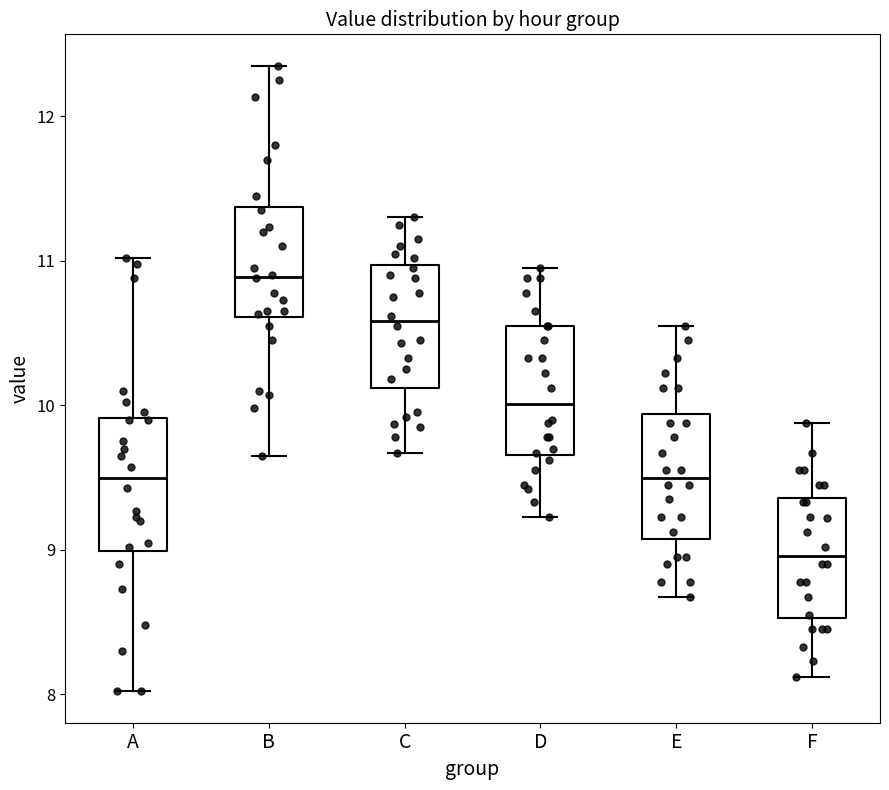

Reading left to right, transcribe this box plot: for each box, give where its median line is, the range the box spans, and where its two whiskers end, as read against the y-axis. The values are not printed on the chart, so give them approximately, as read against the axis.

A: median 9.5, box 9.0 to 9.9, whiskers 8.0 to 11.0
B: median 10.9, box 10.6 to 11.4, whiskers 9.7 to 12.4
C: median 10.6, box 10.1 to 11.0, whiskers 9.7 to 11.3
D: median 10.0, box 9.7 to 10.6, whiskers 9.2 to 11.0
E: median 9.5, box 9.1 to 9.9, whiskers 8.7 to 10.6
F: median 9.0, box 8.5 to 9.4, whiskers 8.1 to 9.9